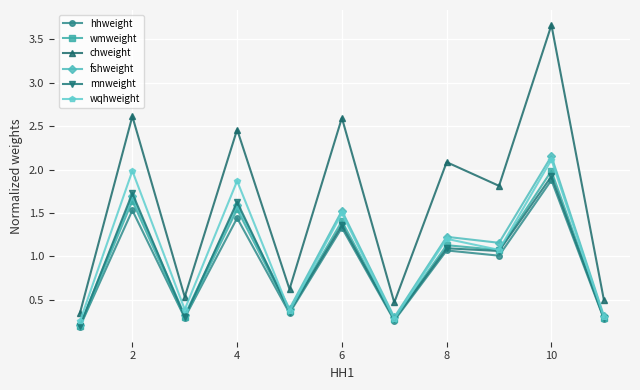

Which series has the largest range (max minus min)?

chweight